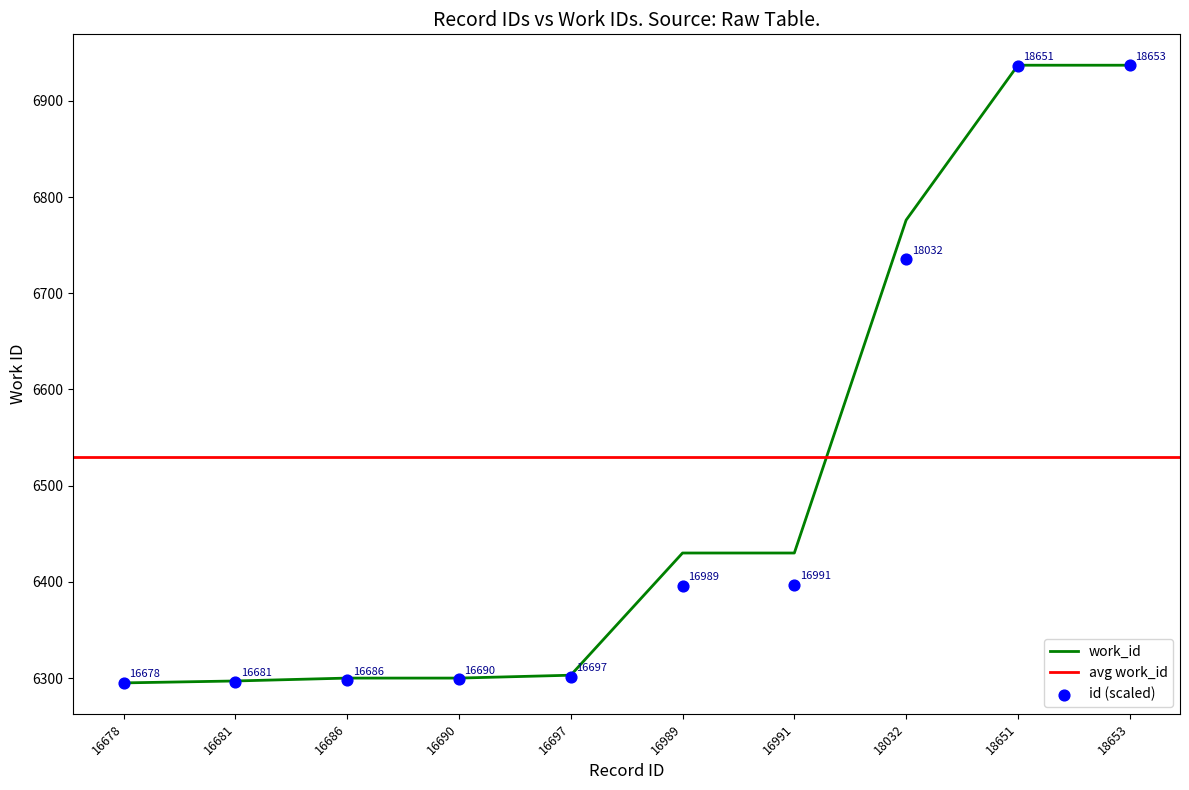

Approximately how many times larger is the value at 16690 compared to 18653?

0.9